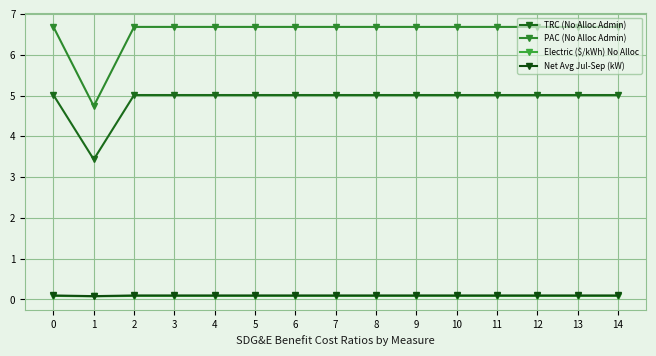

How many categories are shown in the chart?

15